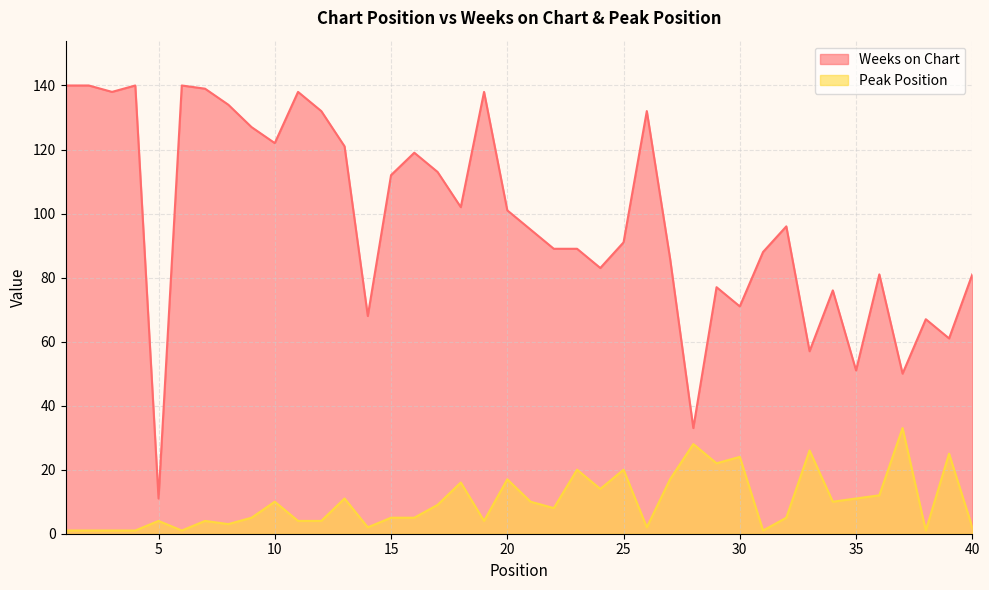

At 9, list the series in order from largest to smallest.

Weeks on Chart, Peak Position